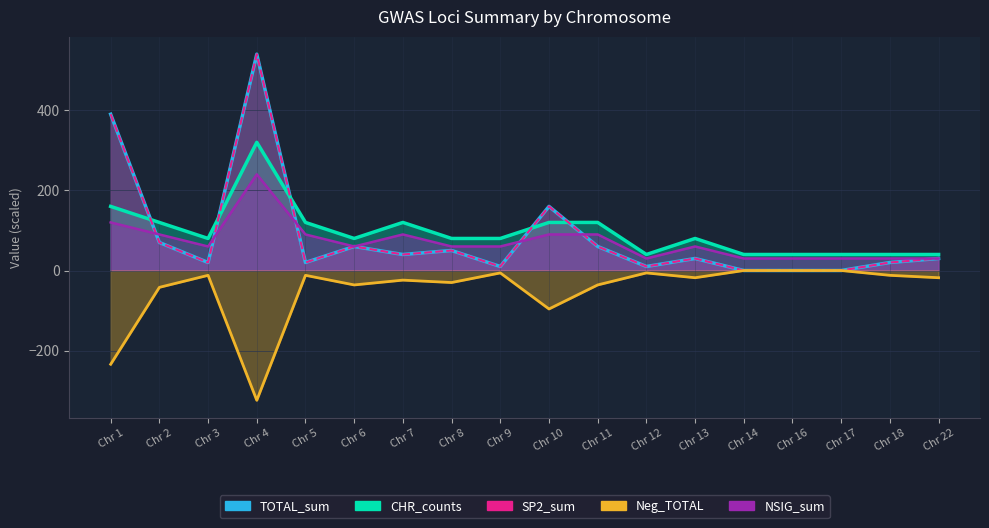

How many values in the Neg_TOTAL series are below -18?

8